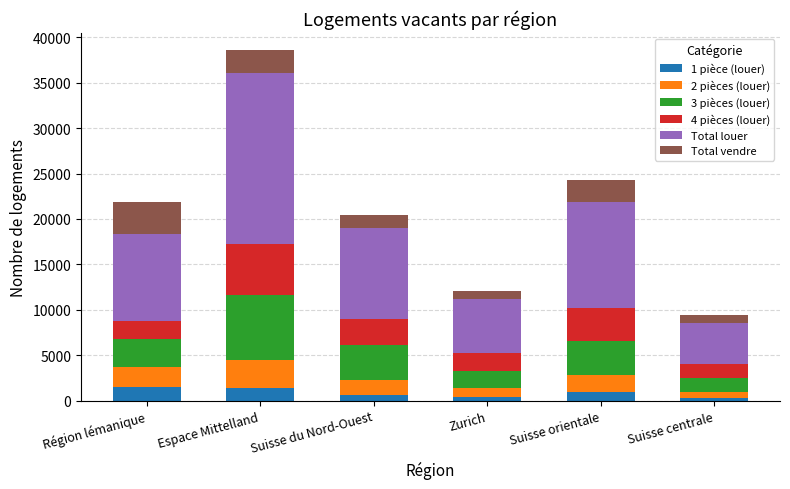

What is the total value across all series at Région lémanique?

21834